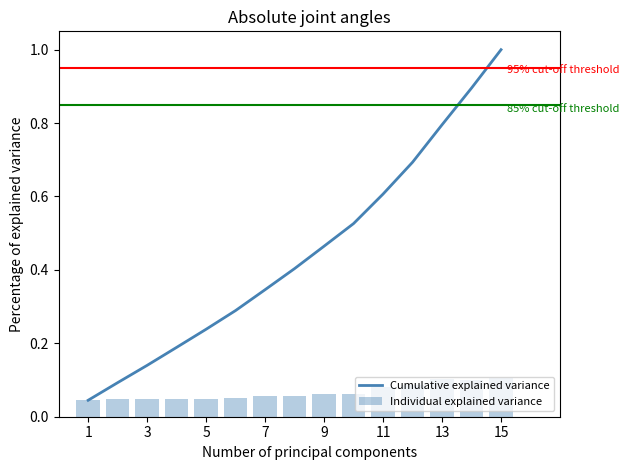

The value of Cumulative explained variance at 11 is 0.6. True or false?

True